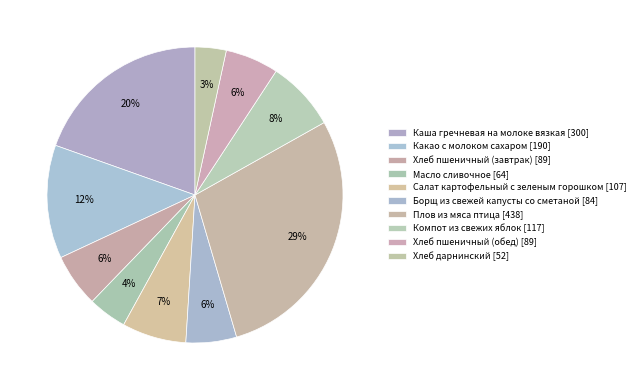

How many slices are in this pie chart?

10